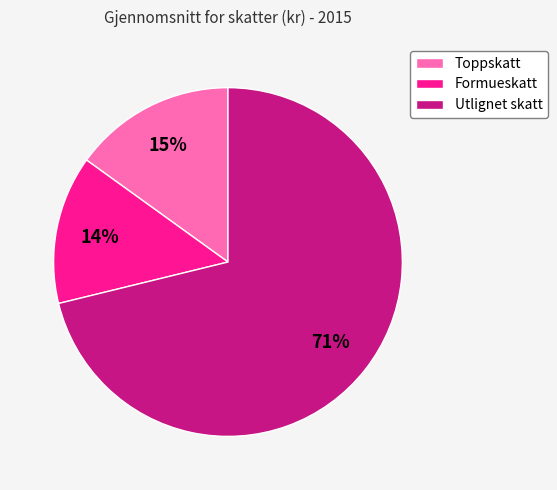

Is it true that Formueskatt is 14% of the pie?

True